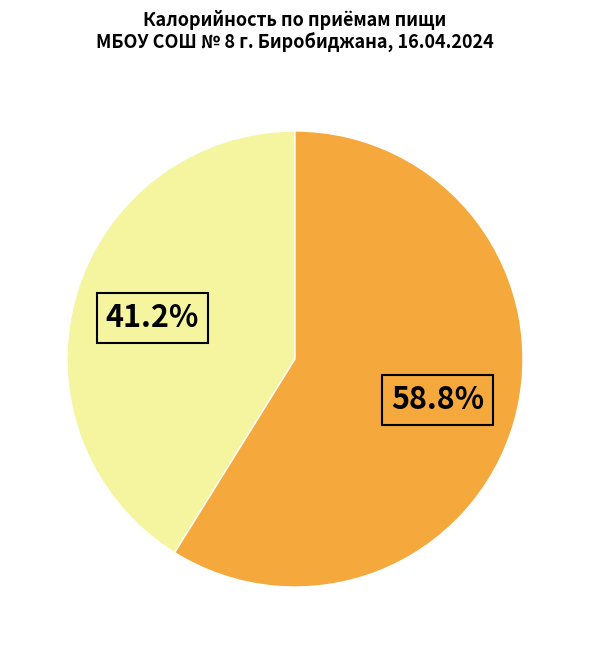

Is there any slice that represents more than half of the pie?

Yes